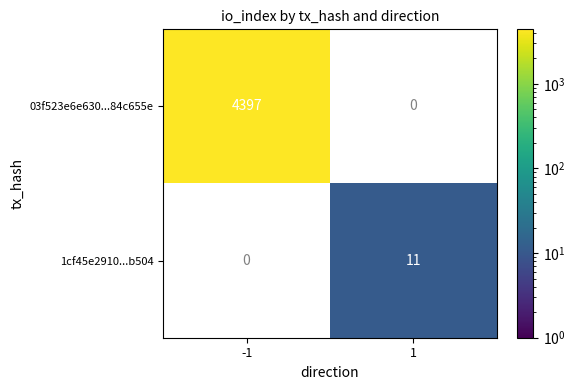

Is it true that 03f523e6e630...84c655e equals 4397 at -1?

True